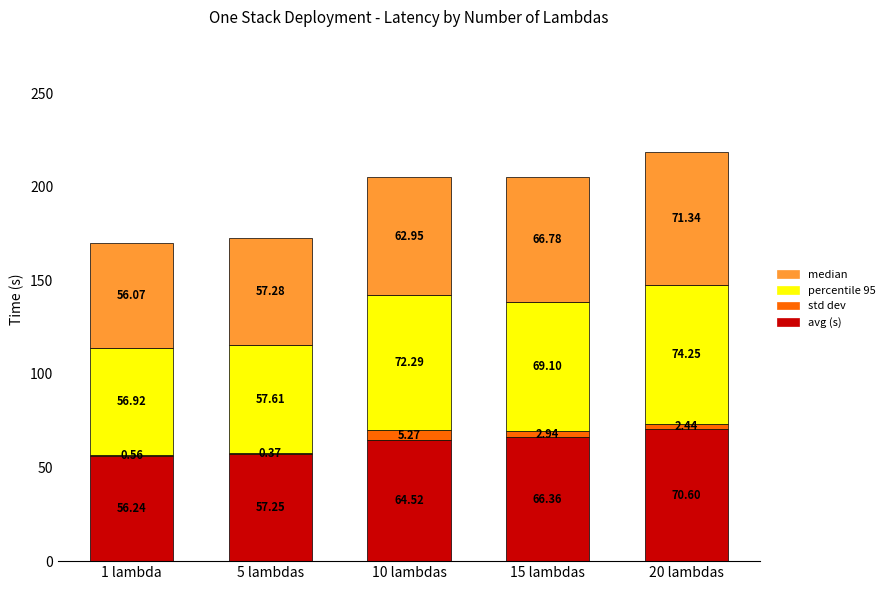

At which category is the sum across all series the highest?

20 lambdas